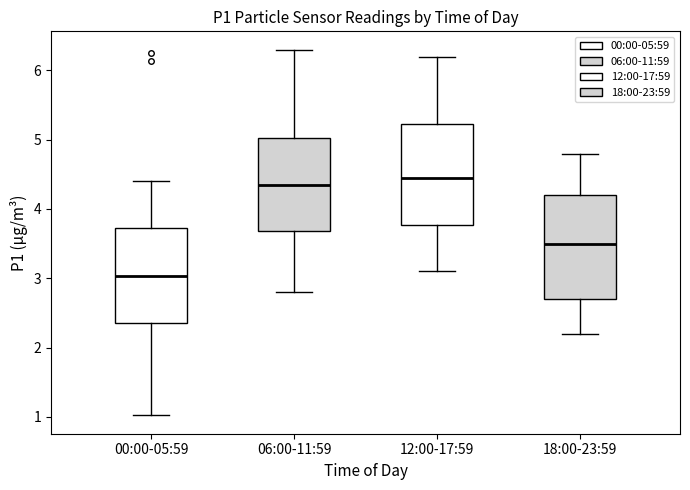

Reading left to right, read every box against the y-axis: the position of its median line, the range the box covers, and the ends of its whiskers. The values are not printed on the chart, so give them approximately, as read against the axis.

00:00-05:59: median 3.0, box 2.4 to 3.7, whiskers 1.0 to 4.4
06:00-11:59: median 4.4, box 3.7 to 5.0, whiskers 2.8 to 6.3
12:00-17:59: median 4.5, box 3.8 to 5.2, whiskers 3.1 to 6.2
18:00-23:59: median 3.5, box 2.7 to 4.2, whiskers 2.2 to 4.8